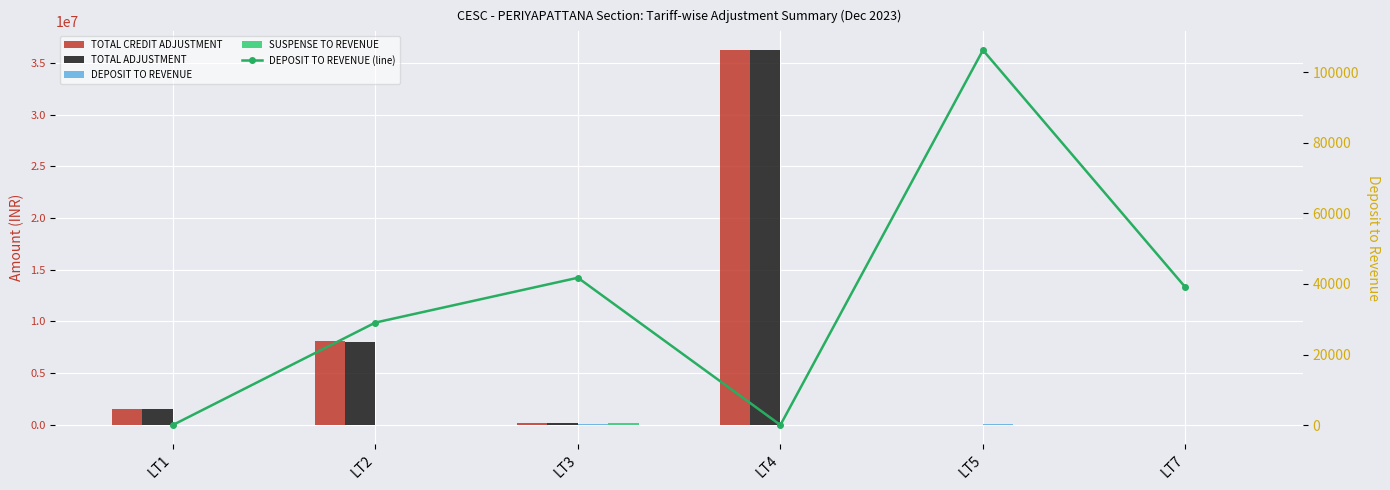

At how many categories does at least one series exceed 17724646?

1